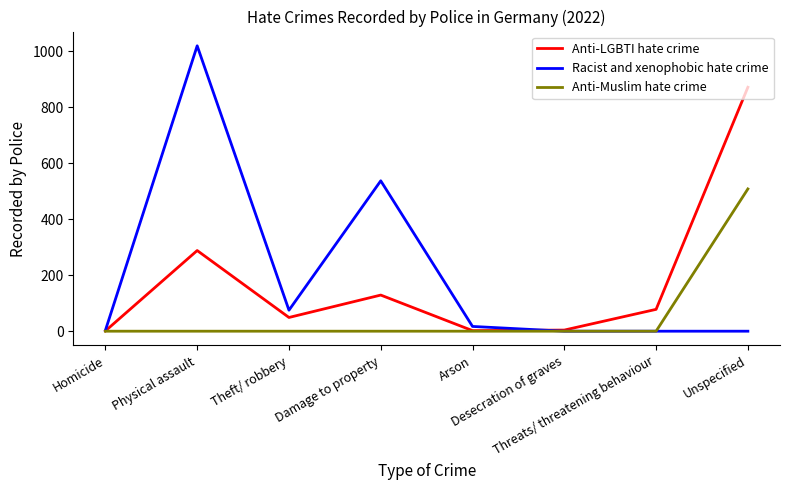

The Anti-LGBTI hate crime series shows 1 at Homicide. True or false?

True